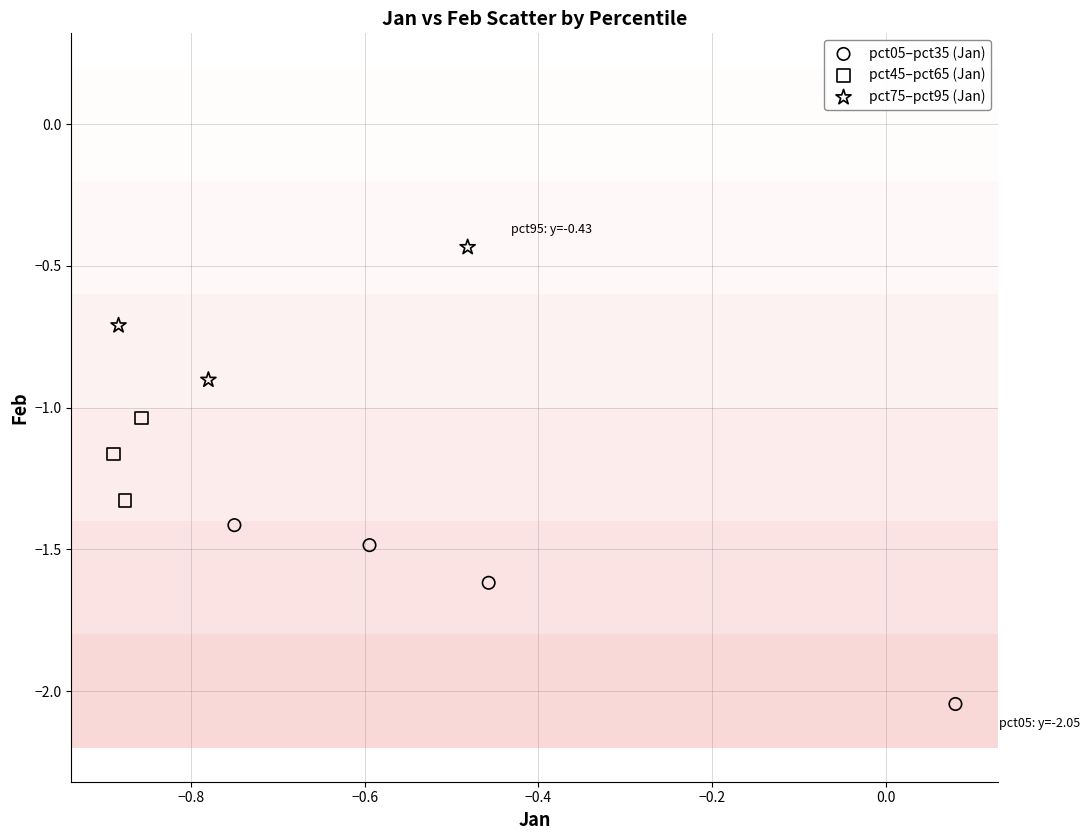

Which series has the widest spread of Y values?

pct05–pct35 (Jan)